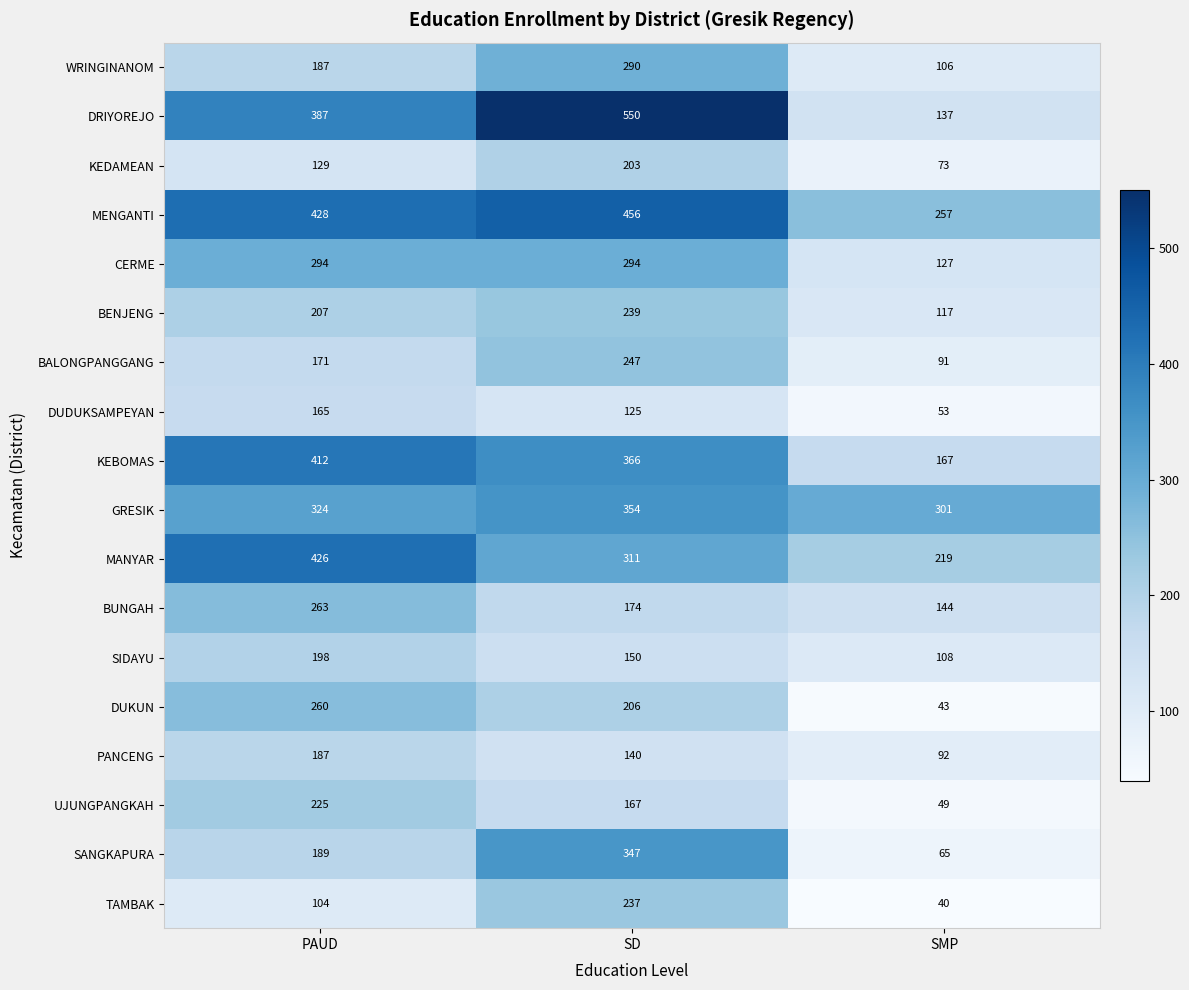

What is the total value across all series at SMP?

2189